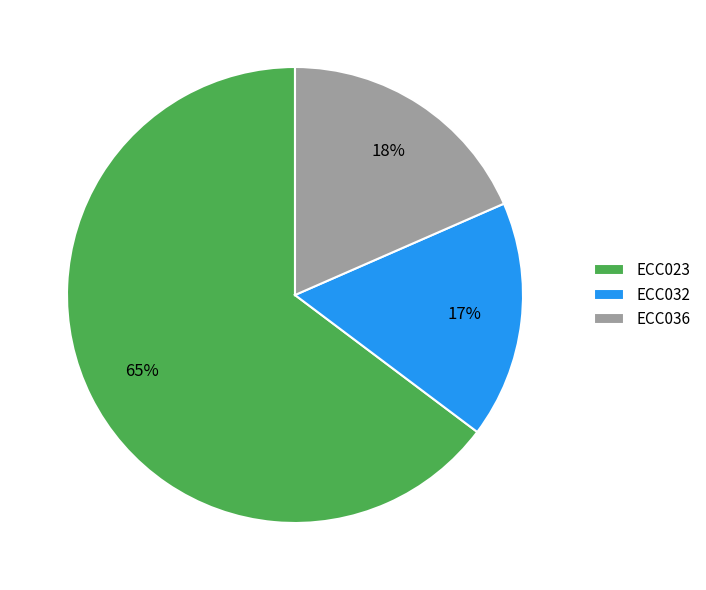

The ECC032 slice represents 6% of the pie. True or false?

False